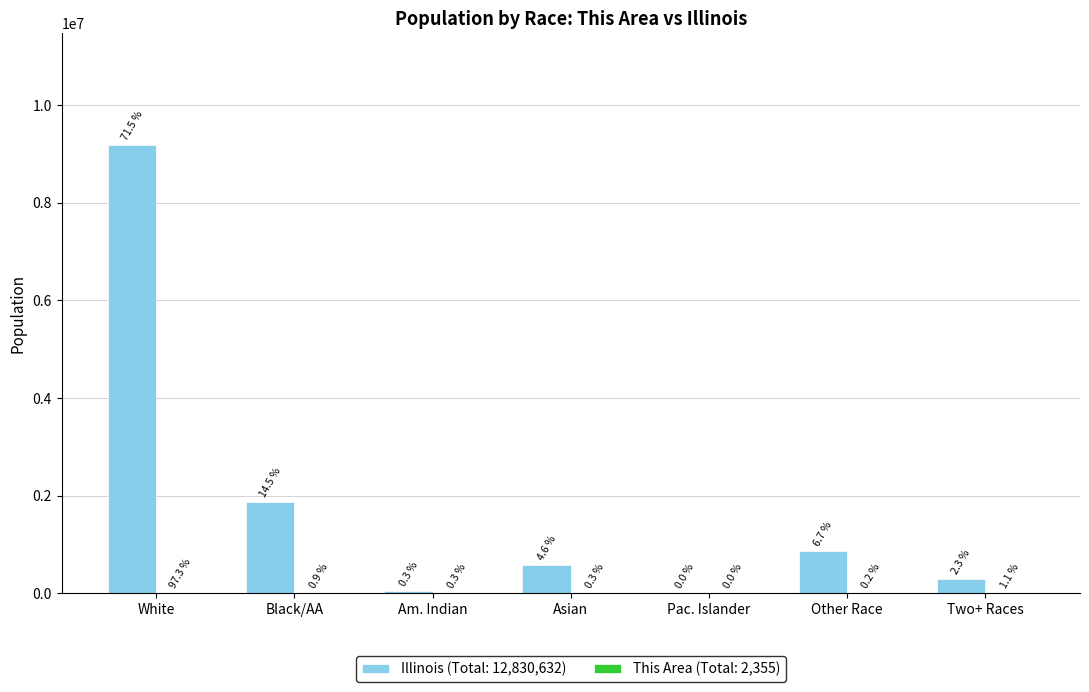

How many groups of bars are there?

7